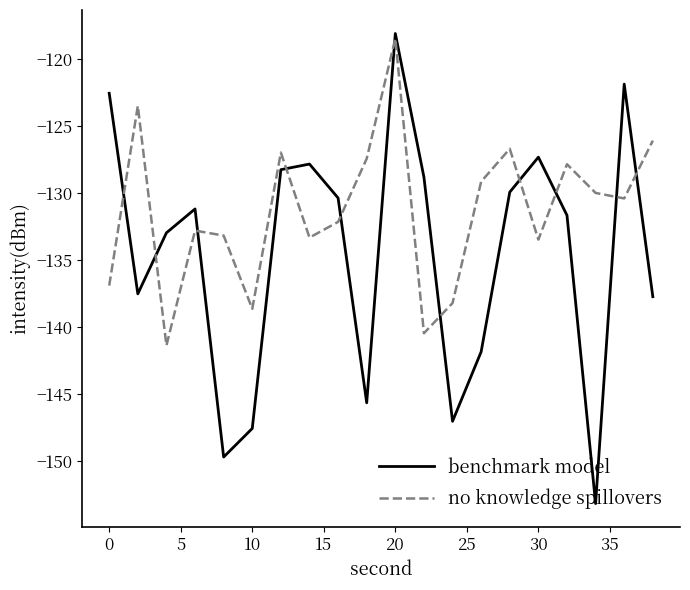

What is the maximum value shown in the chart?

-118.1